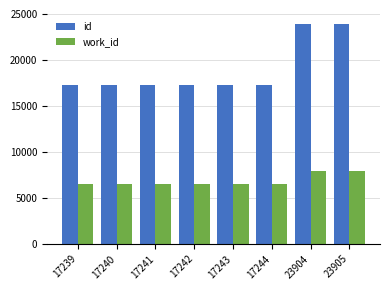

Is it true that id equals 17240 at 17240?

True